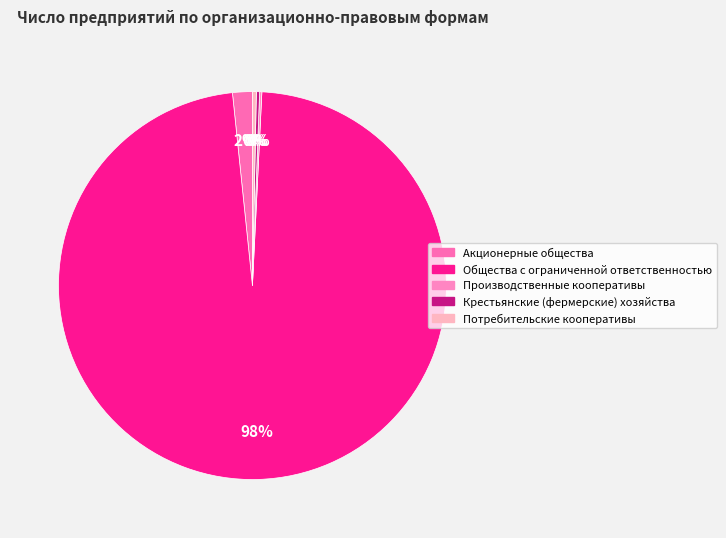

Count the number of slices in the pie.

5